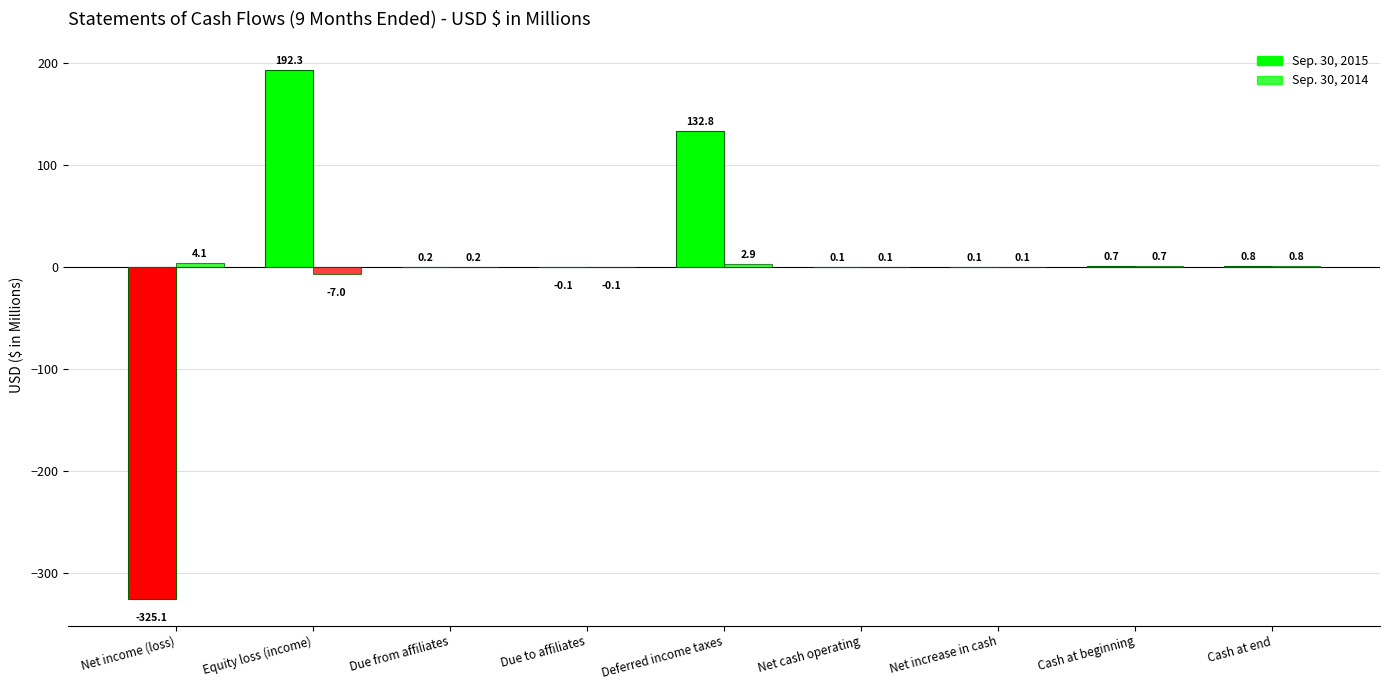

How many distinct data groups are displayed?

2